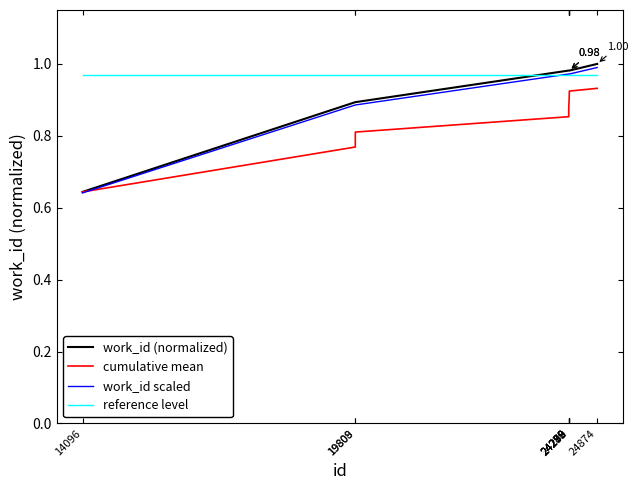

What are all the series names shown in the legend?

work_id (normalized), cumulative mean, work_id scaled, reference level